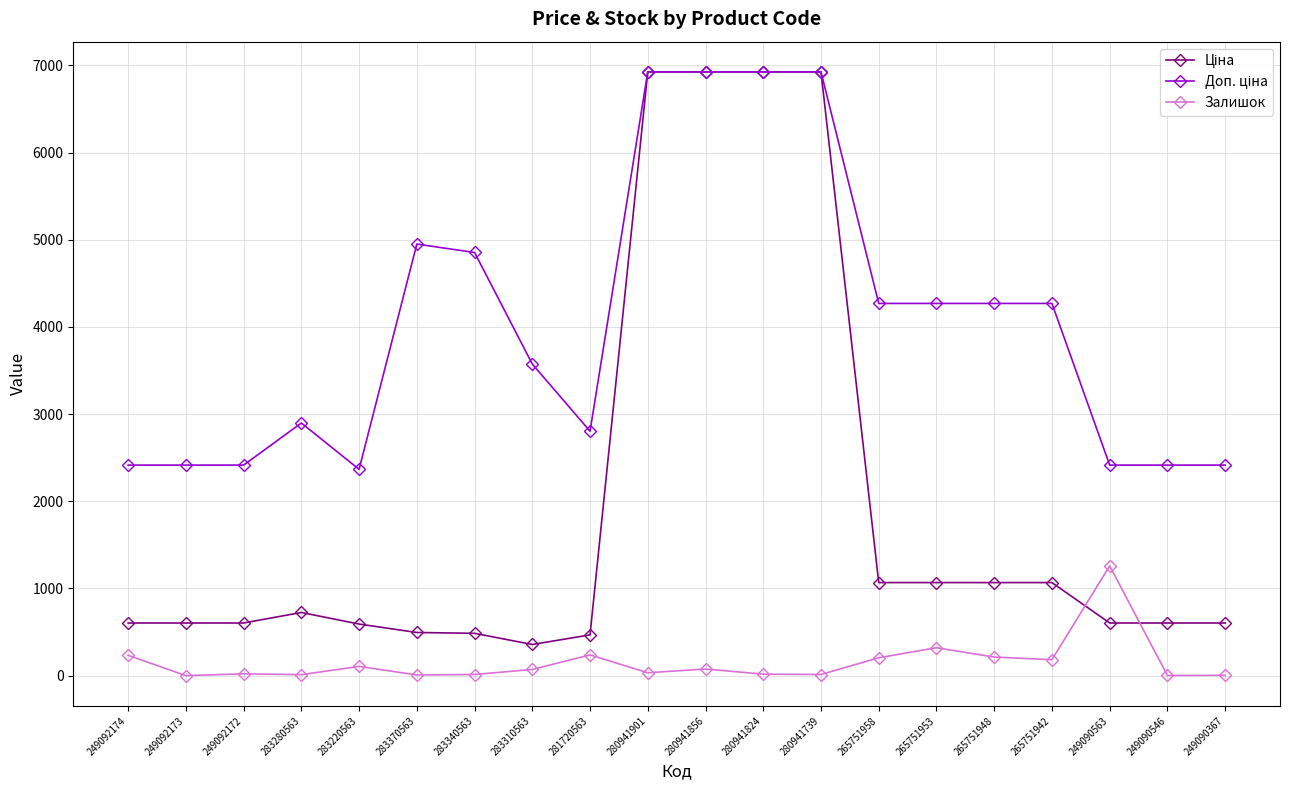

What is the spread (max minus min) of values at 249090563?

1811.1